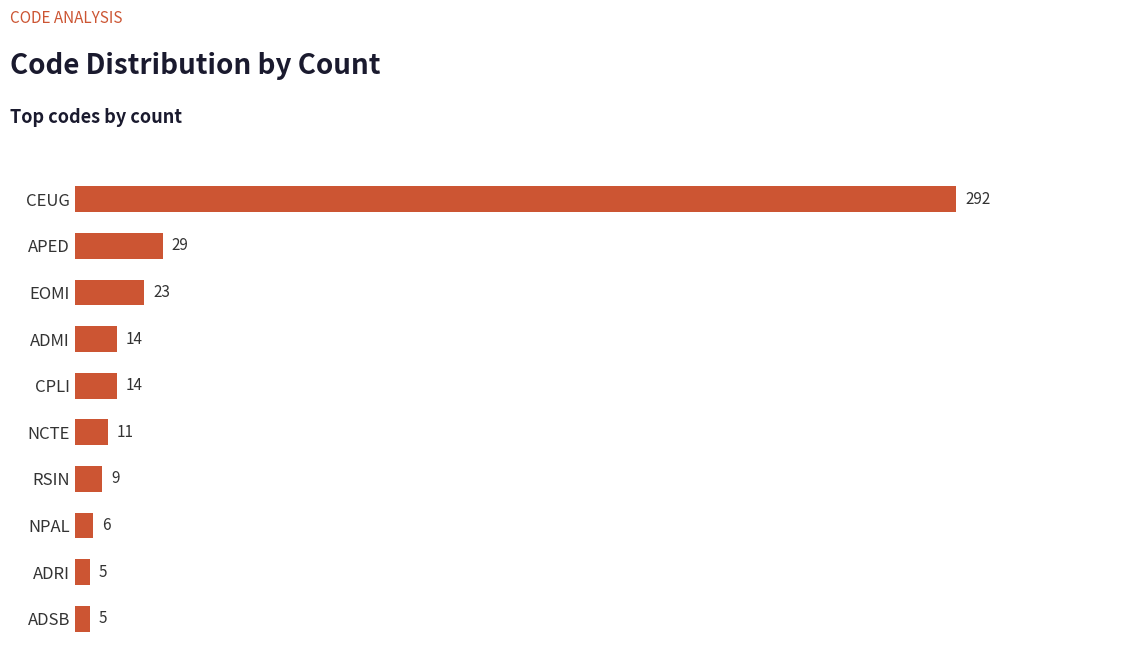

What is the difference between the second highest and second lowest values?

24